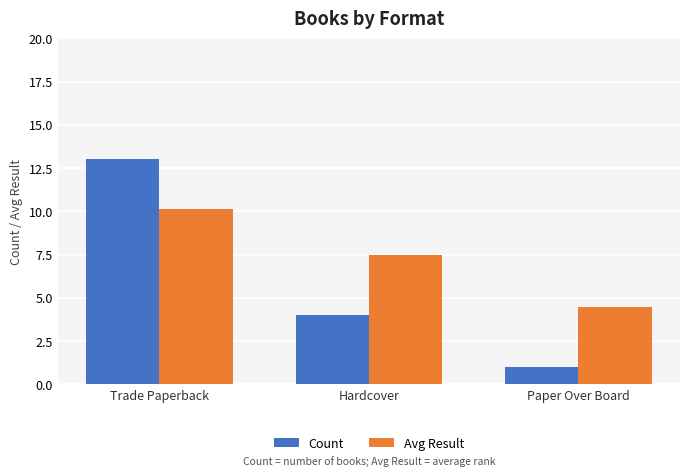

Are the bars grouped side by side (vs. stacked)?

Yes